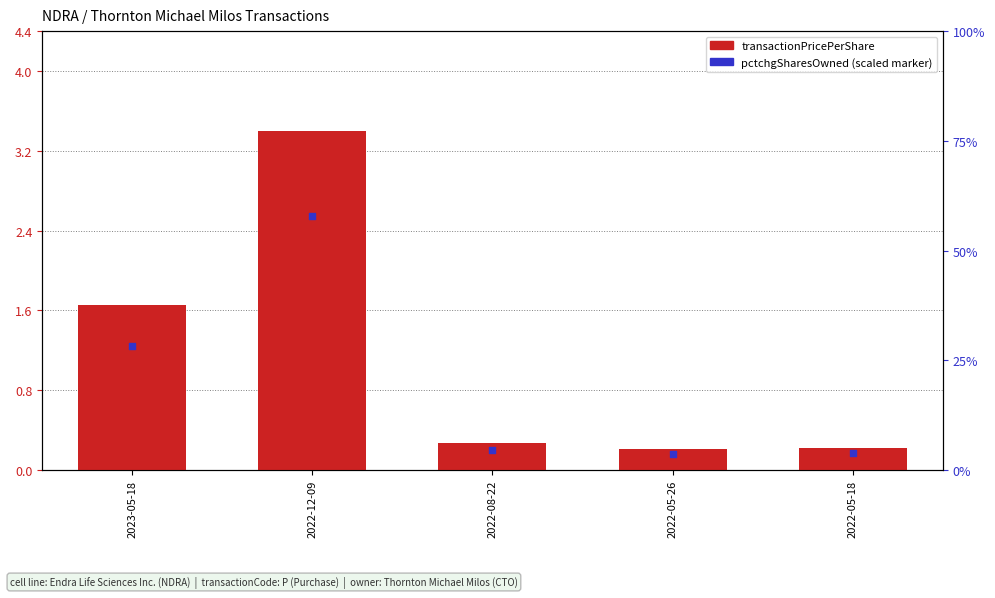

Which series contains the lowest Y value?

pctchgSharesOwned (scaled)